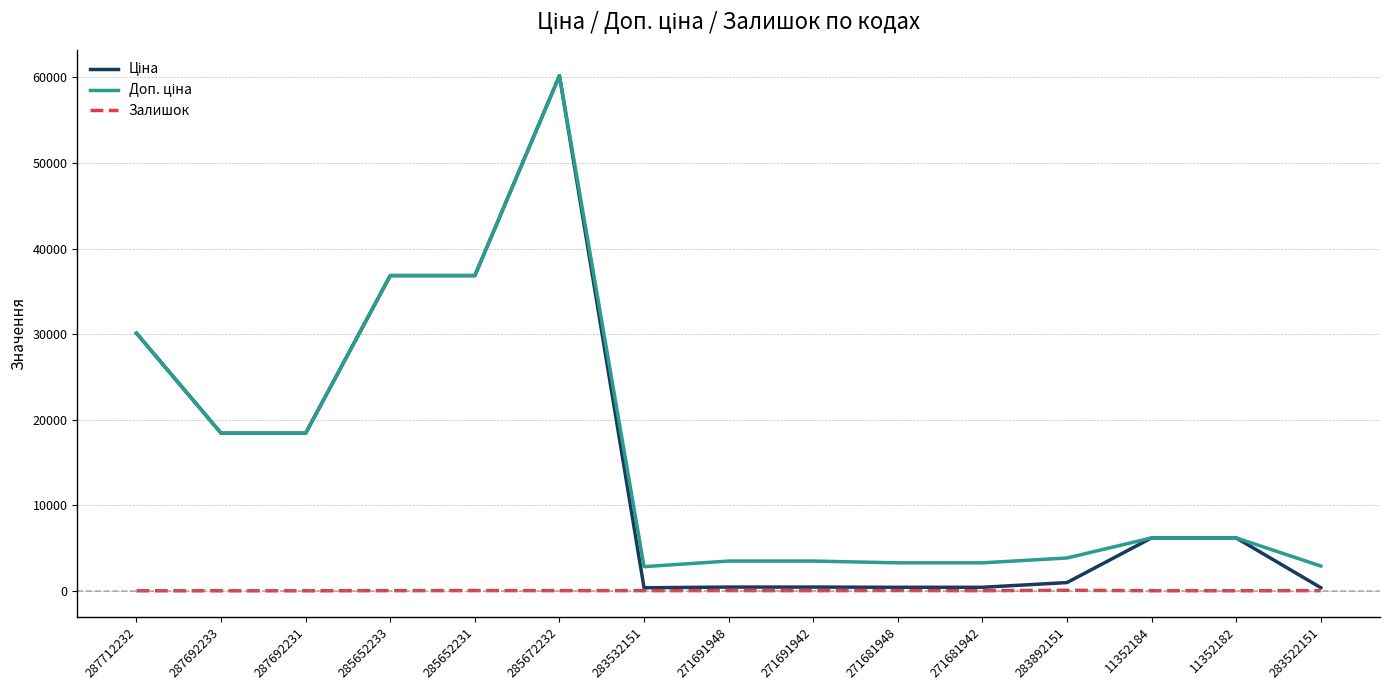

At which category is the sum across all series the highest?

285672232